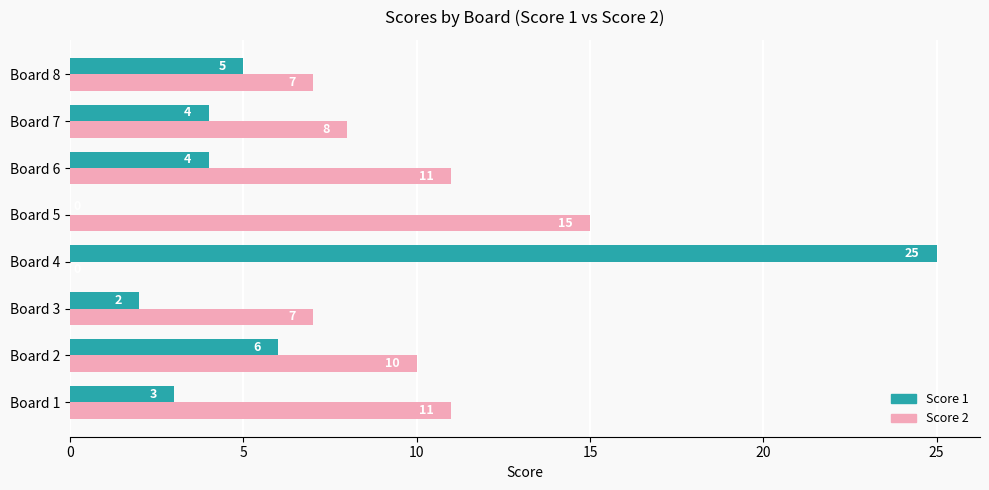

The value of Score 1 at Board 3 is 3. True or false?

False